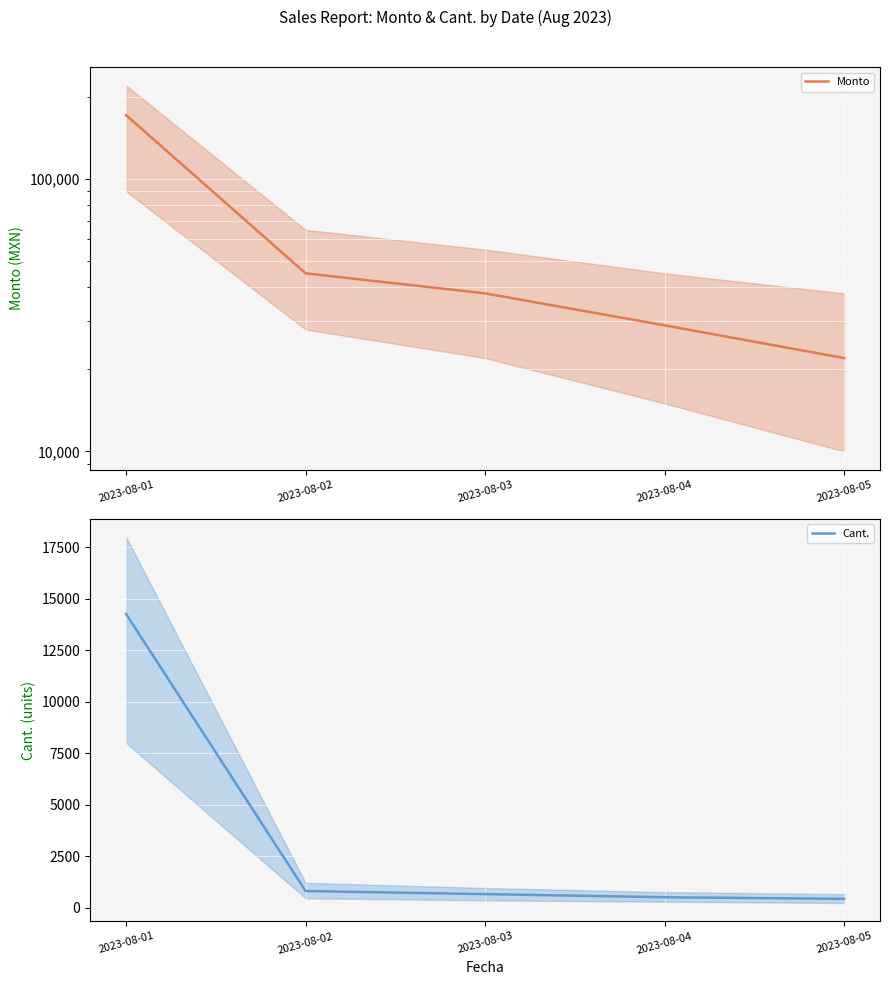

What is the total value across all series at 2023-08-05?

22420.0